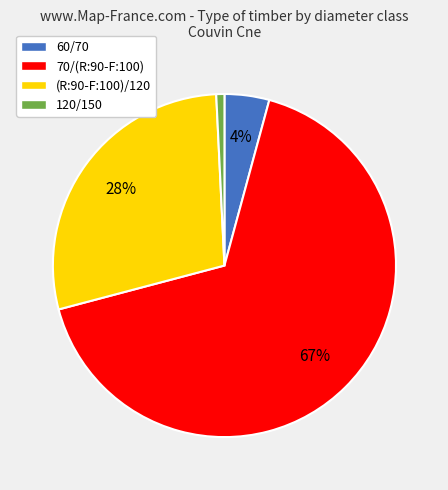

What is the majority slice?

70/(R:90-F:100)